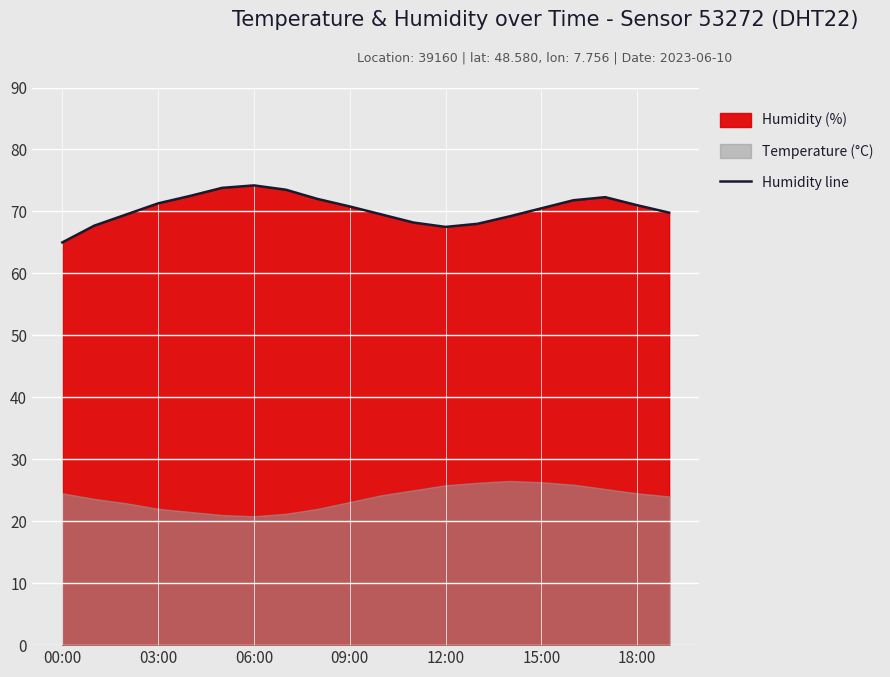

How many categories are shown in the chart?

20